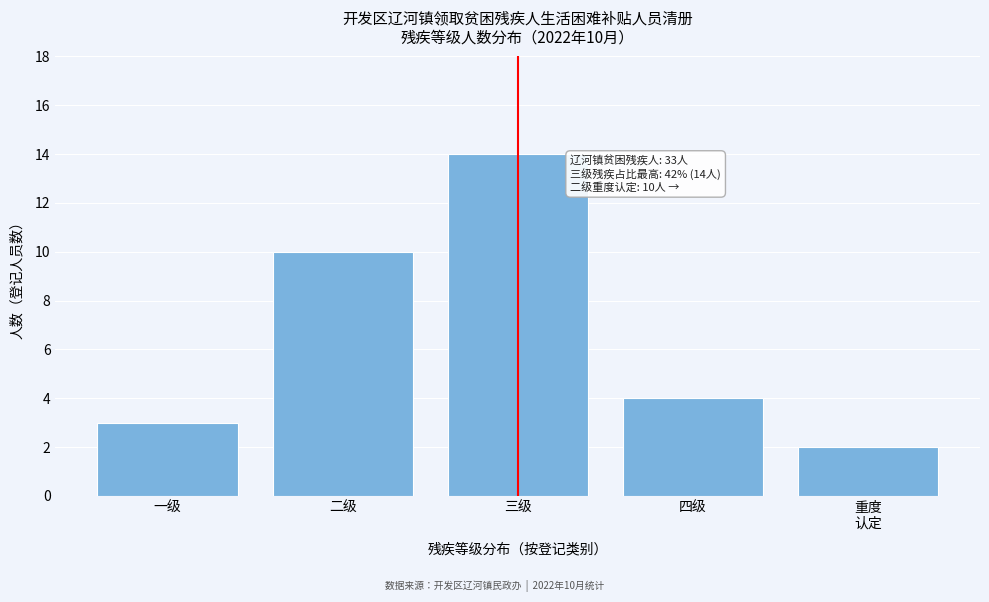

Reading left to right, what are all the values shown in this chart?

3	10	14	4	2